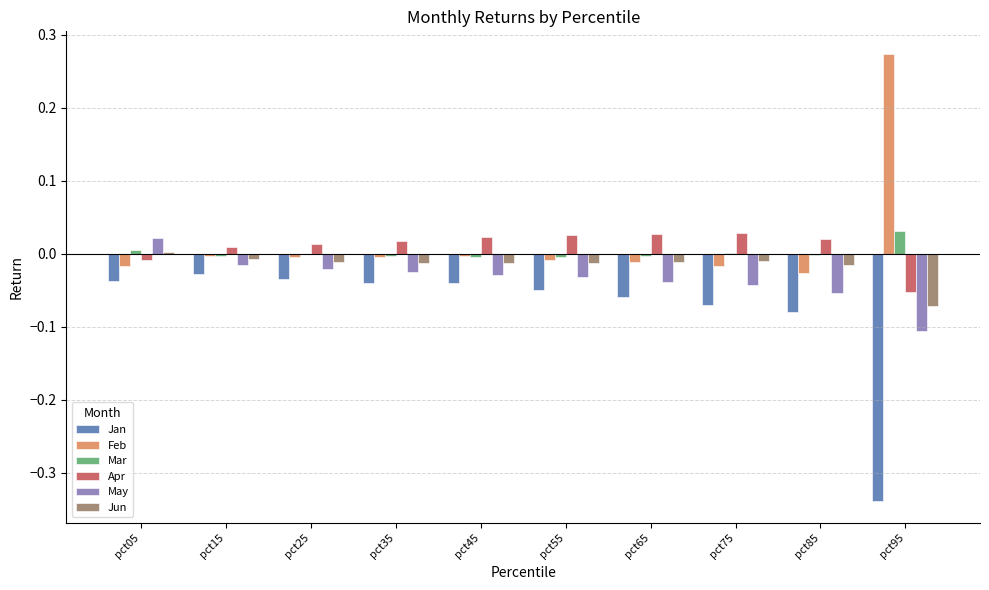

What is the sum of all Jan values?

-0.8